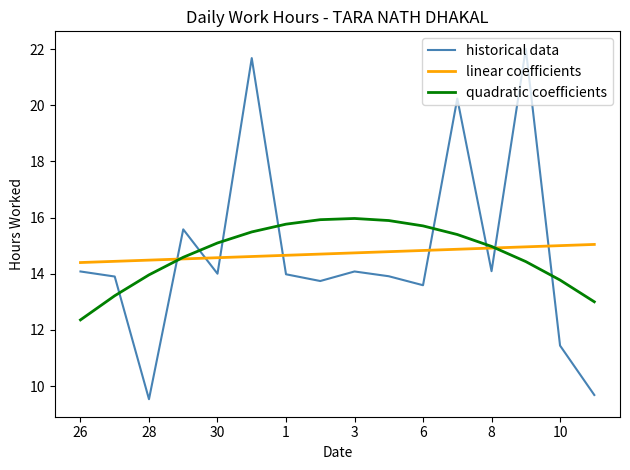

List the series in order of their peak value, highest first.

historical data, quadratic coefficients, linear coefficients